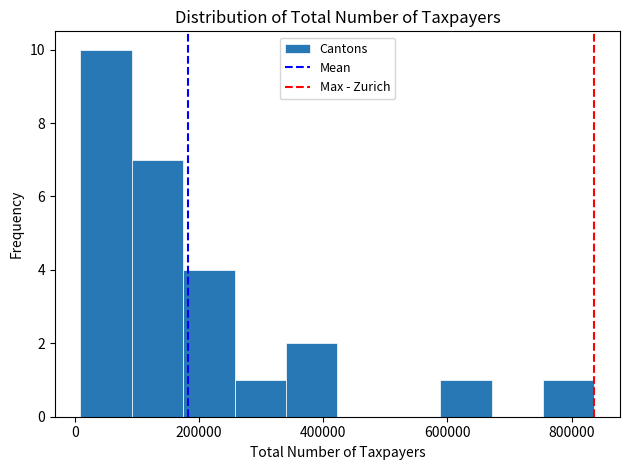

Reading left to right, list every bar in this chart as the range it spans on the x-axis followed by its height. Neither the bar edges nor the heights are printed on the chart, so give them approximately, as read against the axes.

0 to 100000: 10
100000 to 180000: 7
180000 to 260000: 4
260000 to 340000: 1
340000 to 420000: 2
420000 to 500000: 0
500000 to 580000: 0
580000 to 680000: 1
680000 to 760000: 0
760000 to 840000: 1